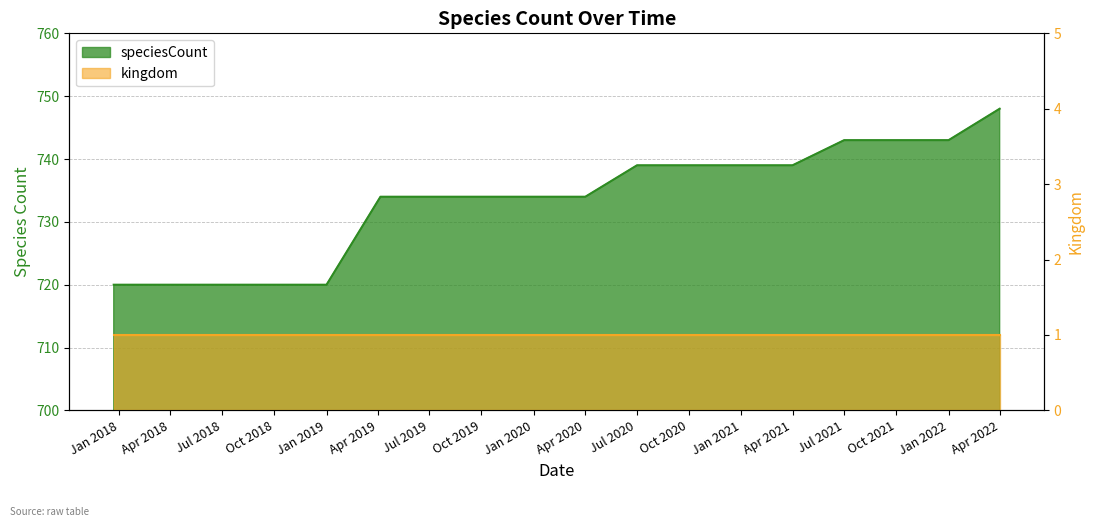

Reading left to right, what are all the values shown in this chart?

720	720	720	720	720	734	734	734	734	734	739	739	739	739	743	743	743	748